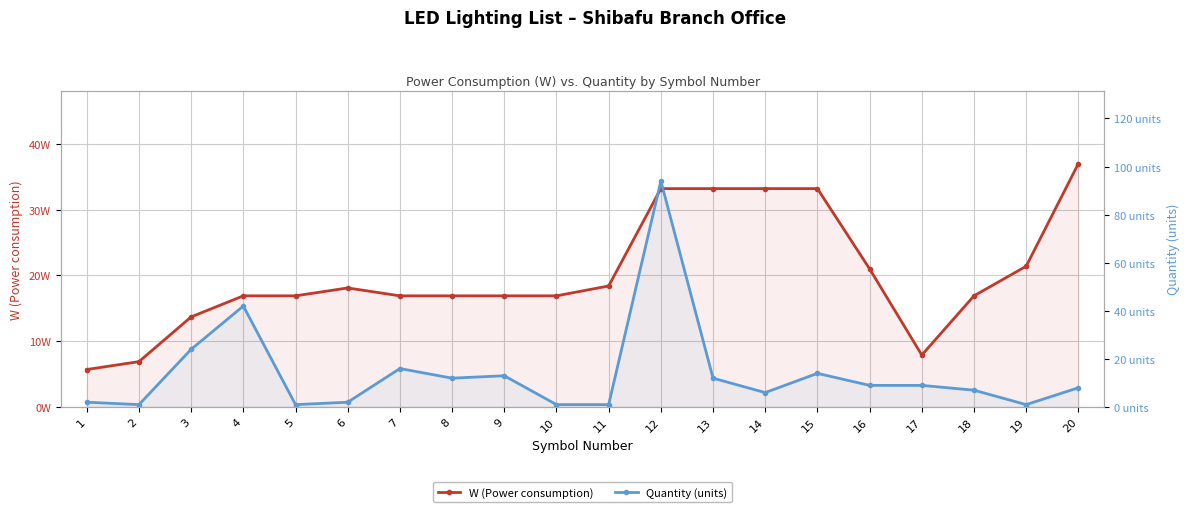

True or false: Quantity (units) has more than 2 interior local peaks.

True